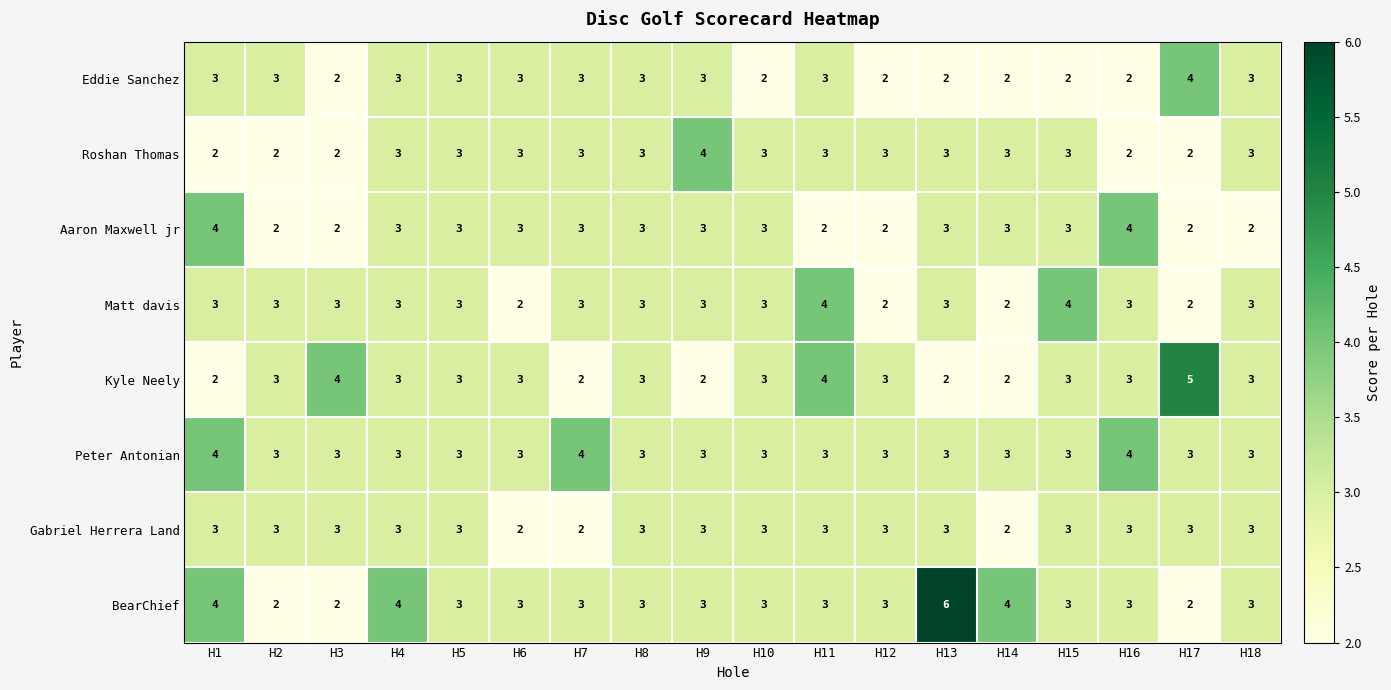

What is the difference between the maximum and minimum values in the BearChief series?

4